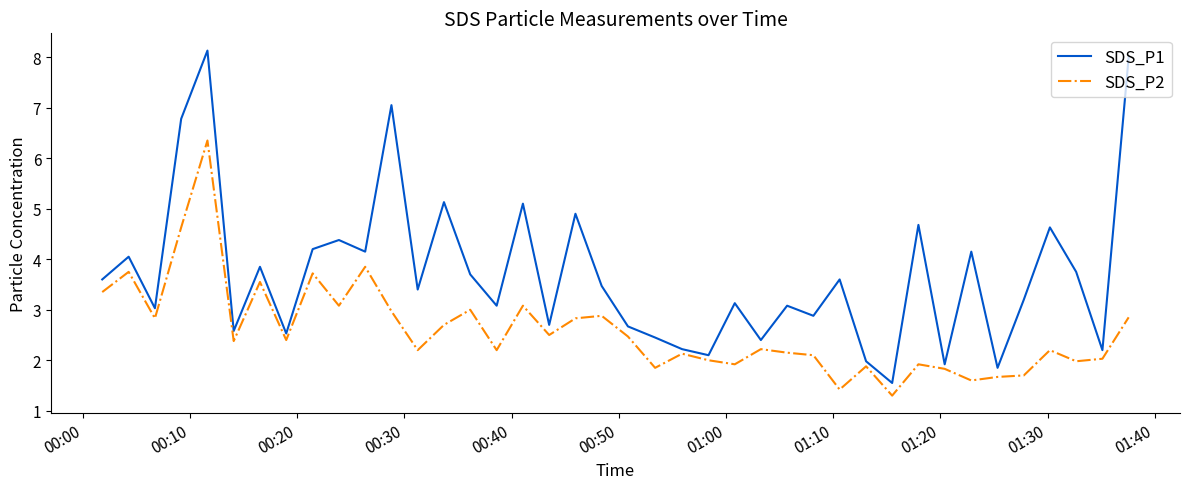

What is the maximum value shown in the chart?

8.1